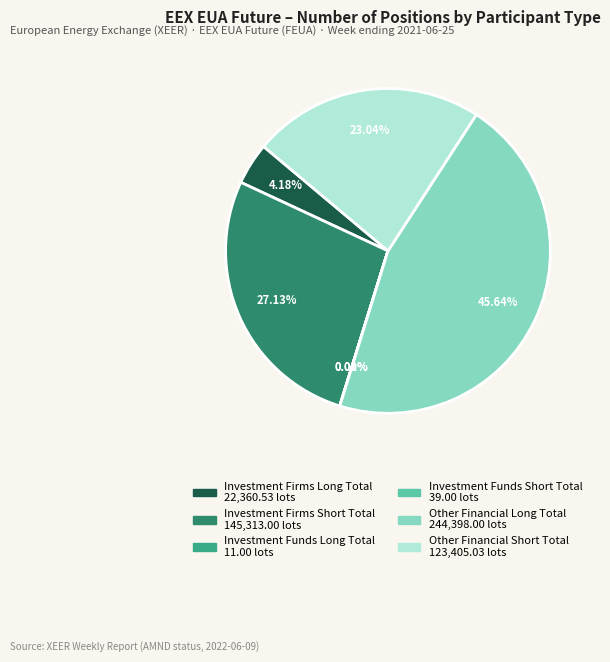

To the nearest percent, what is the average slice percentage?

17%